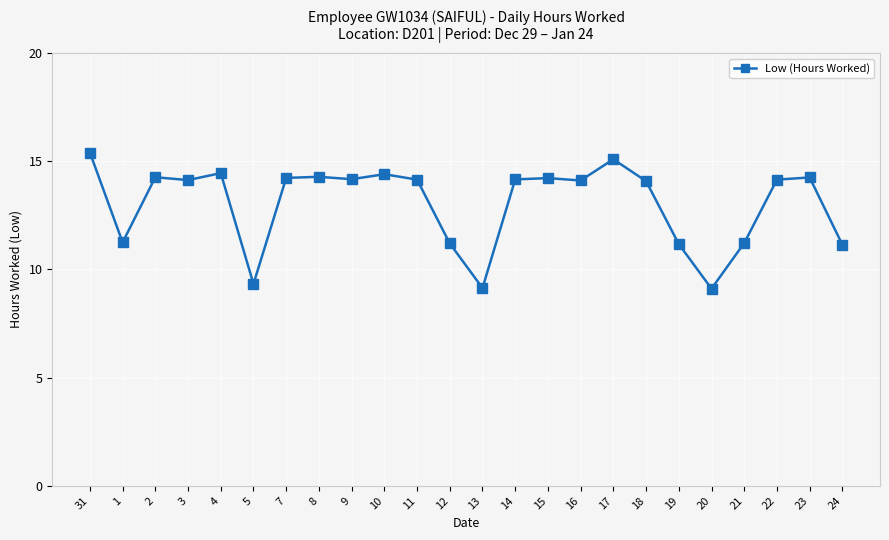

What is the smallest value displayed?

9.1